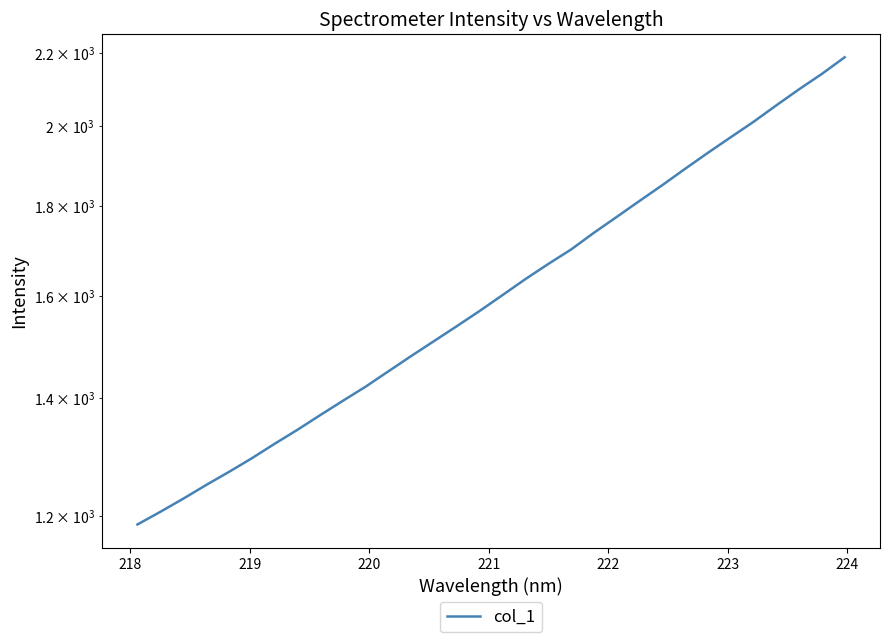

Does the chart have visible grid lines?

No